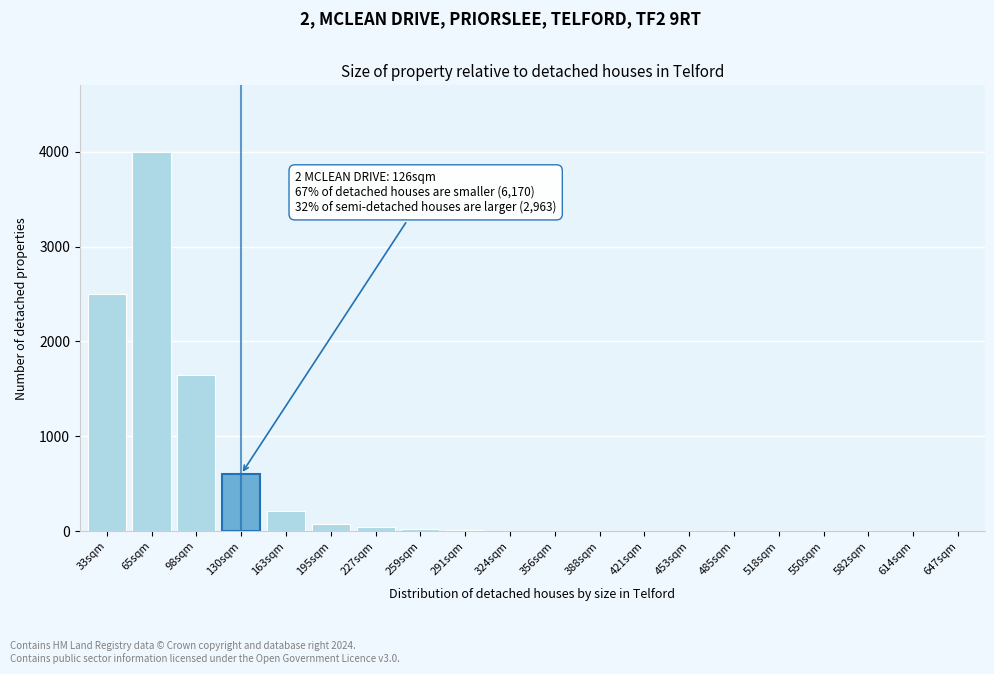

At which label is the value closest to 2000?

98sqm